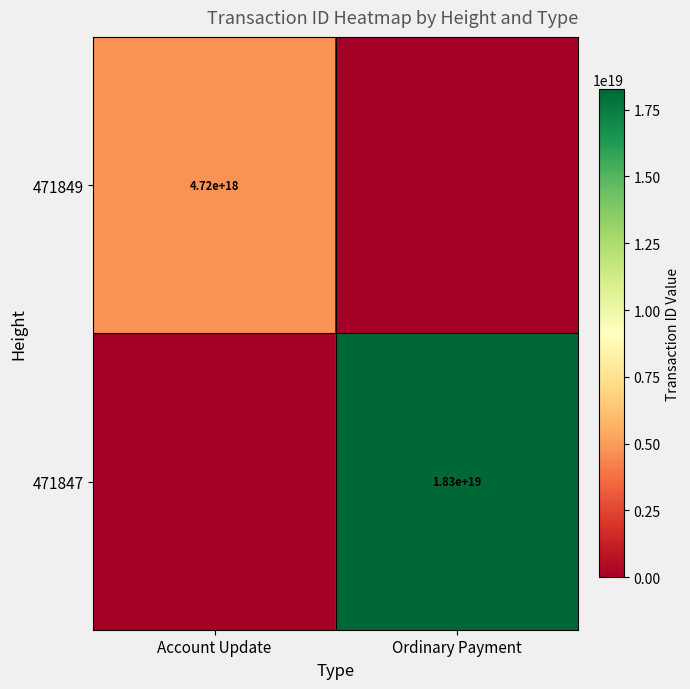

Is the value of 471849 at Account Update greater than the value of 471847 at Ordinary Payment?

No